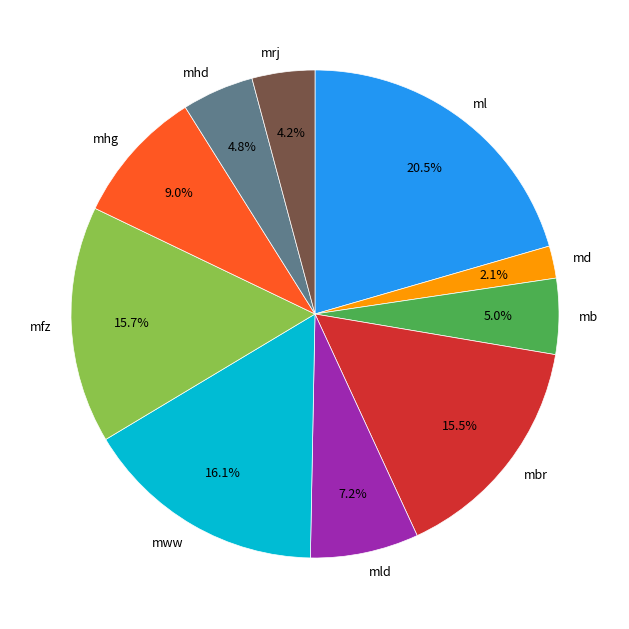

What is the ratio of the value at mhd to the value at mld?

0.7